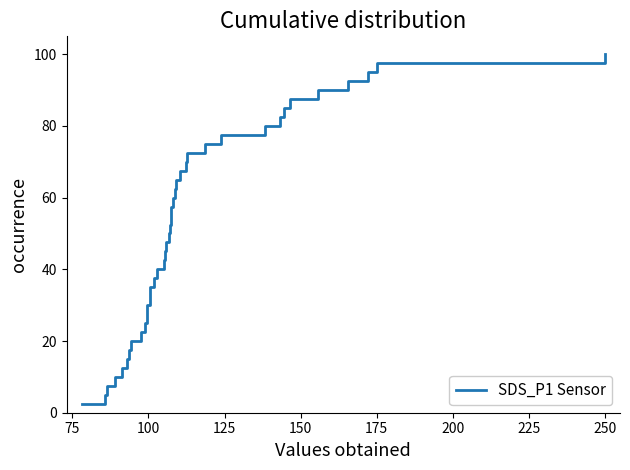

What is the difference between the maximum and minimum values?

97.5